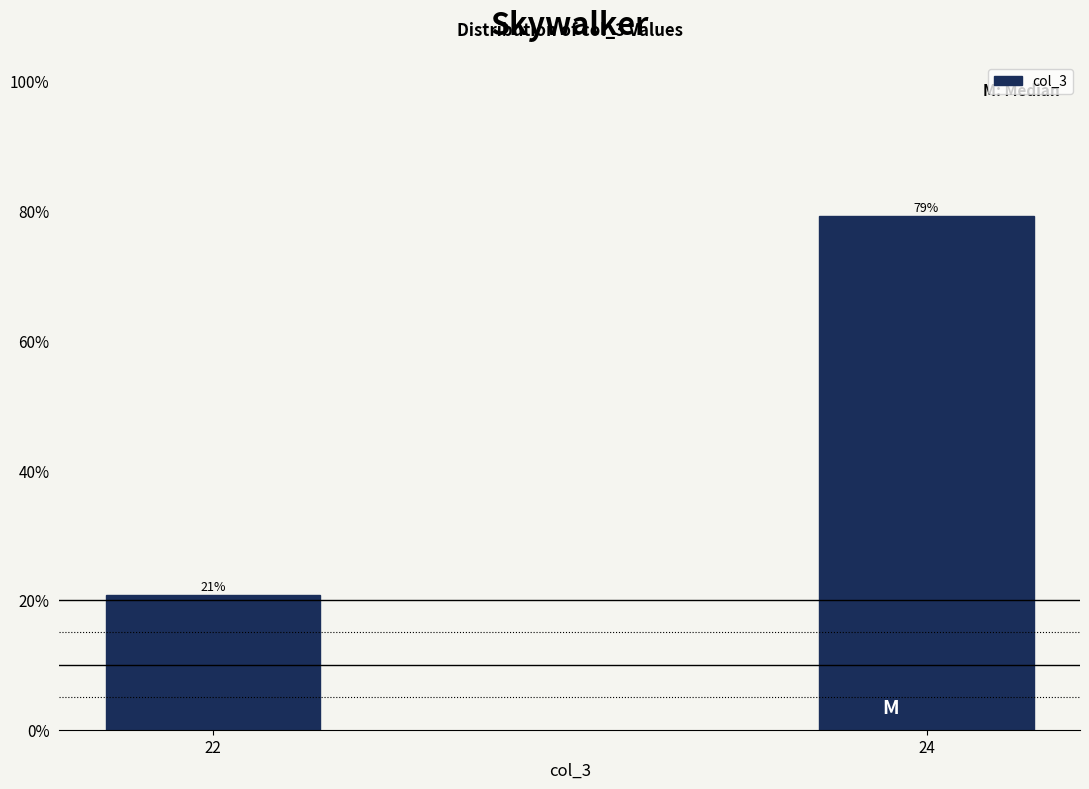

What is the value of the 2nd bar from the left?

79.2